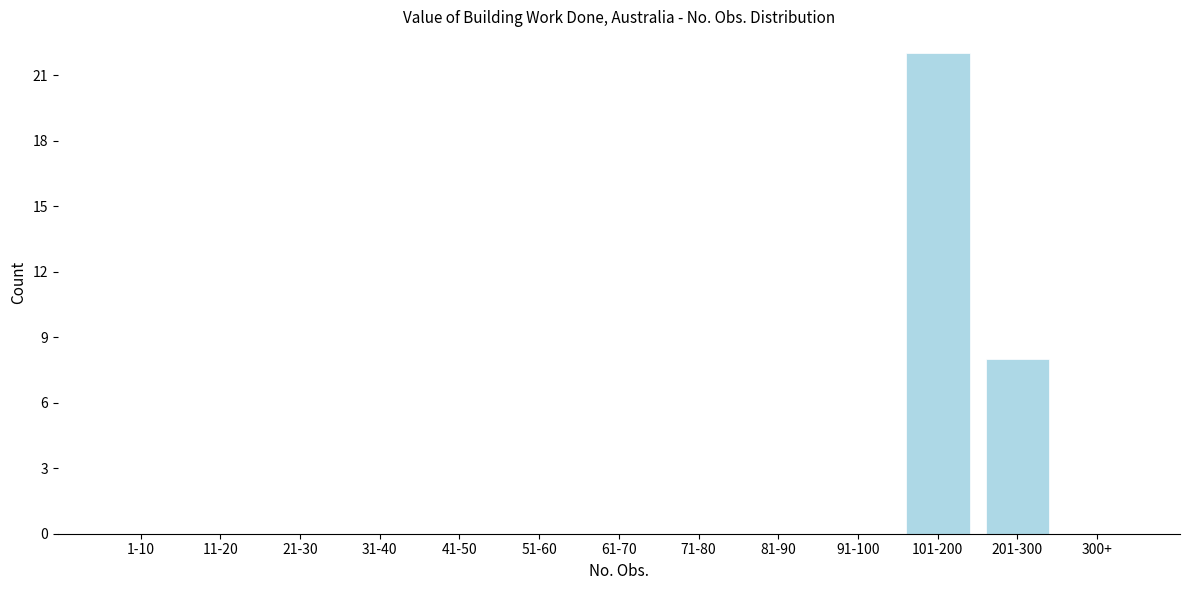

Reading left to right, extract all data points from this chart.

1-10=0	11-20=0	21-30=0	31-40=0	41-50=0	51-60=0	61-70=0	71-80=0	81-90=0	91-100=0	101-200=22	201-300=8	300+=0